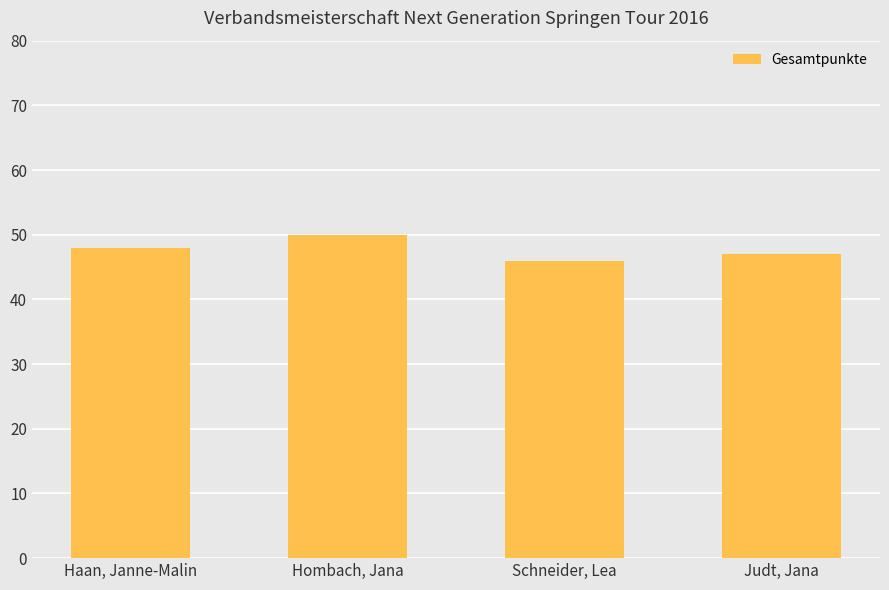

What position from the left is Schneider, Lea?

3